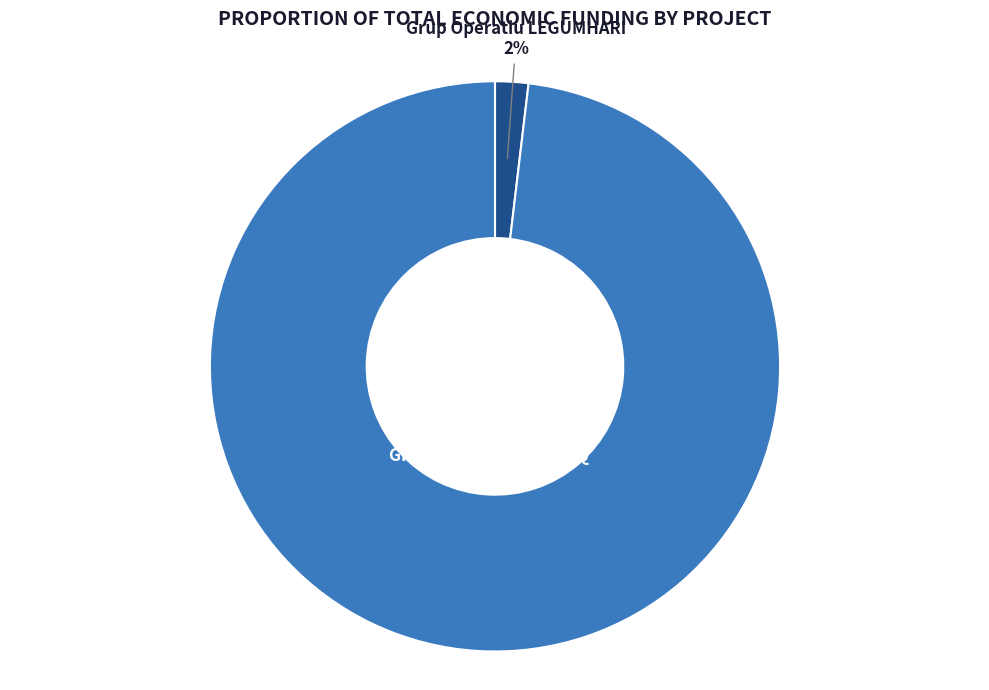

What is the smallest slice in the pie chart?

Grup Operatiu LEGUMHARI